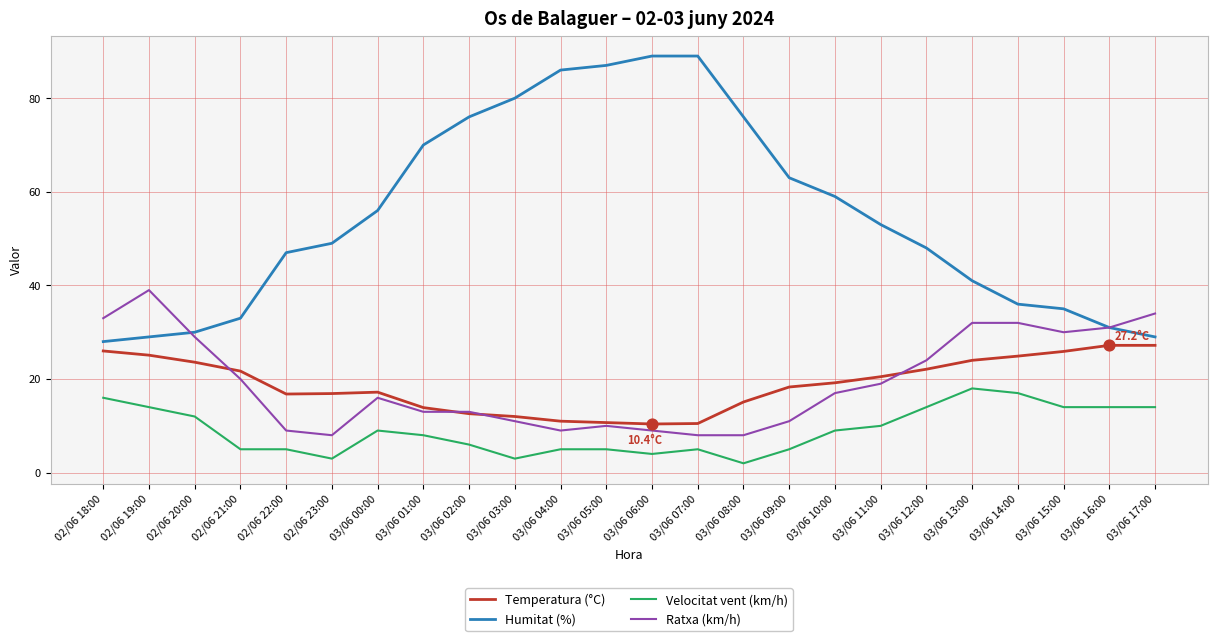

Between 02/06 22:00 and 03/06 15:00, which series saw the biggest shift?

Ratxa (km/h)